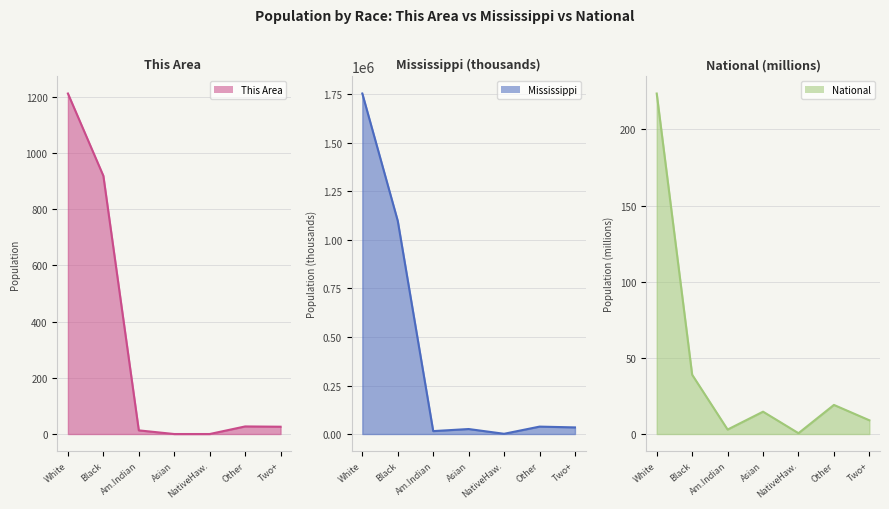

List the labels in order of Mississippi value, smallest first.

NativeHaw., Am.Indian, Asian, Two+, Other, Black, White